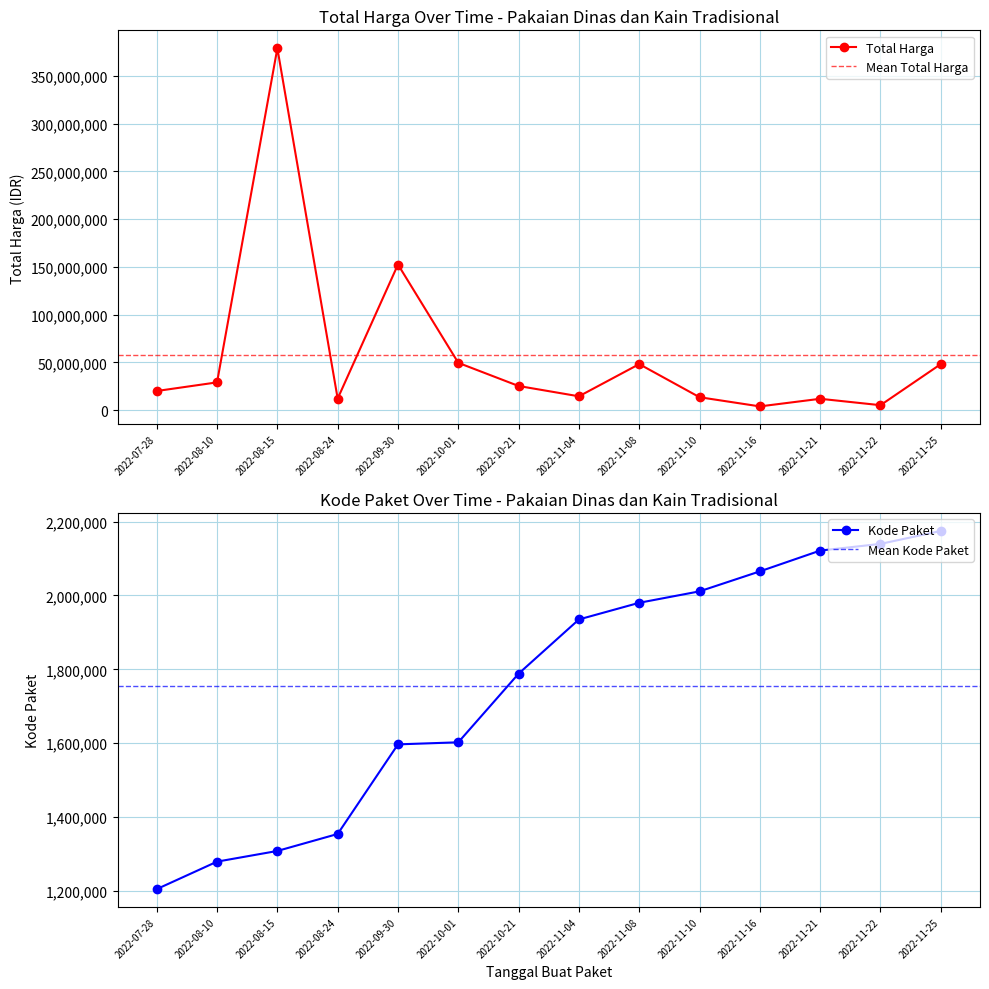

What is the approximate value of Kode Paket at 2022-08-10, to the nearest 100?

1279600